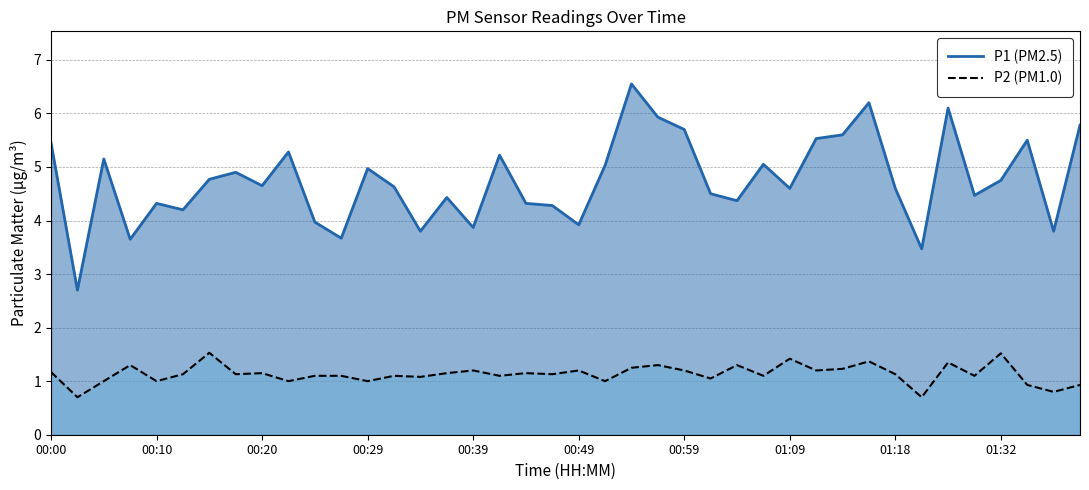

Which series has the largest total across all categories?

P1 (PM2.5)